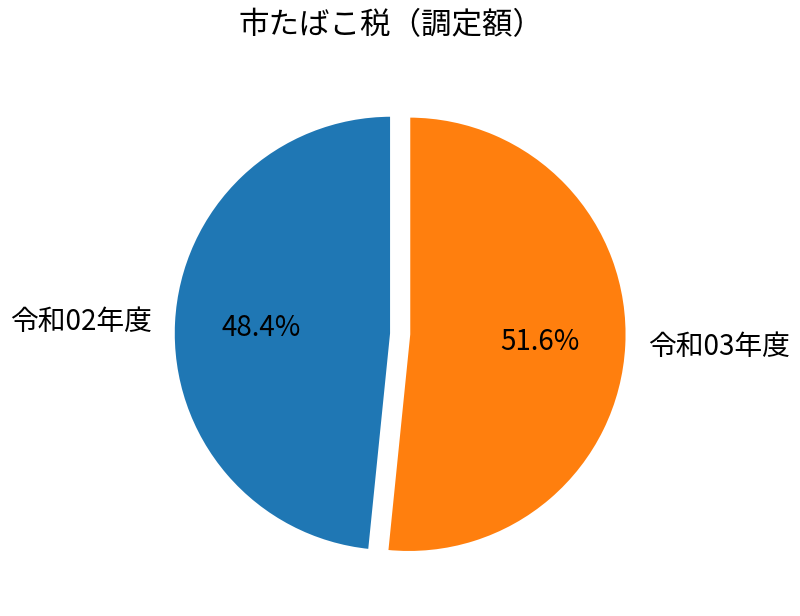

Which has a higher value, 令和02年度 or 令和03年度?

令和03年度